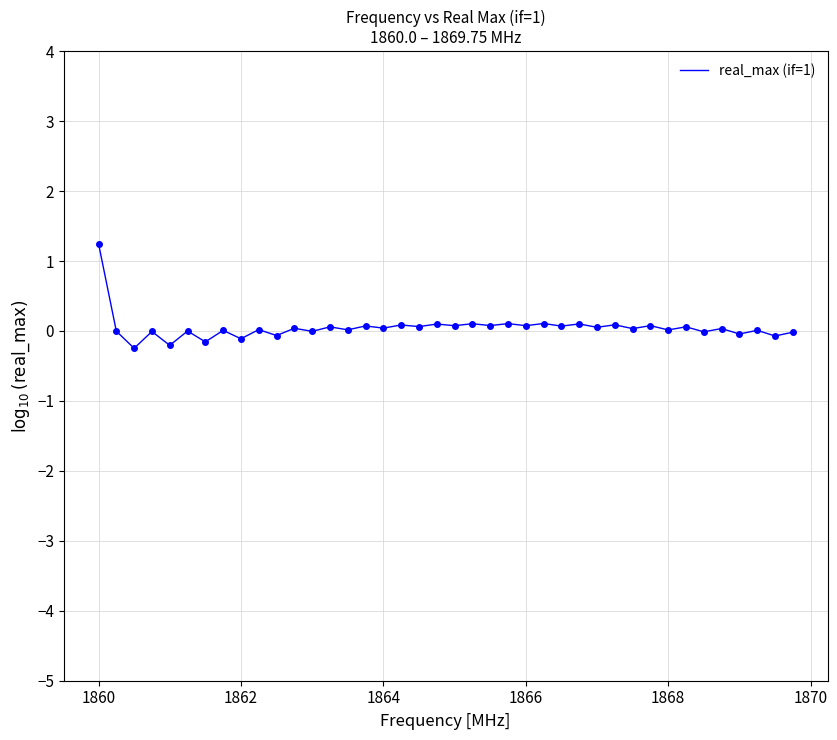

What is the maximum value shown in the chart?

1.2